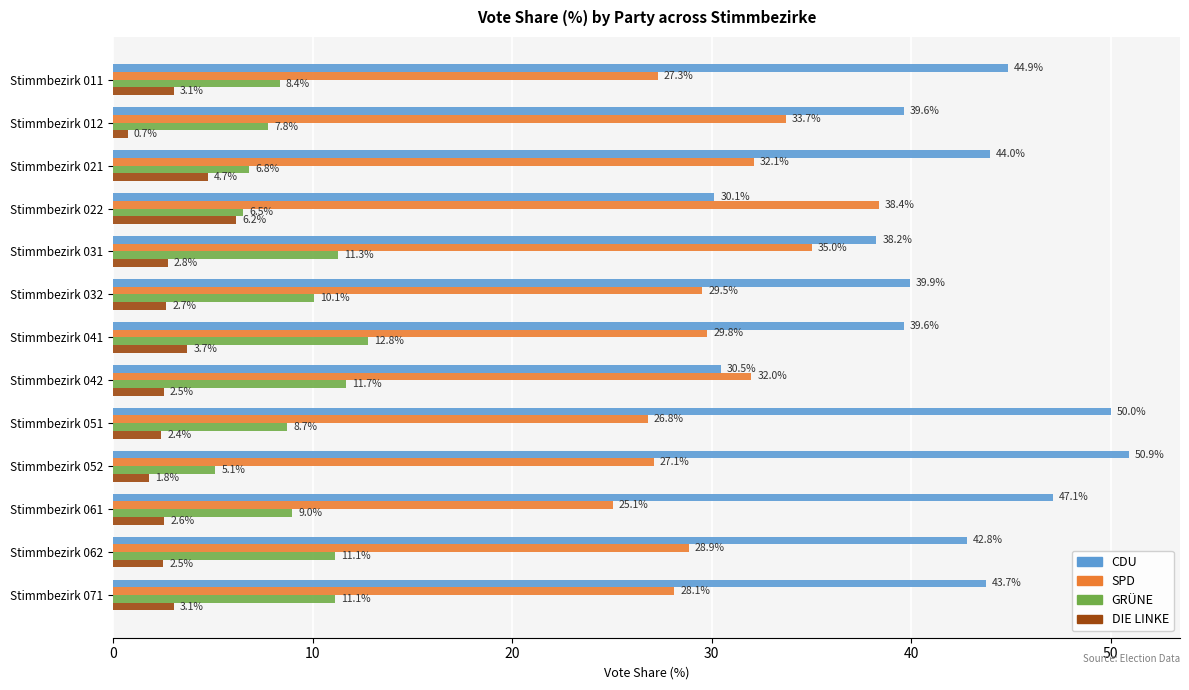

List the series in order of their overall mean, highest first.

CDU, SPD, GRÜNE, DIE LINKE